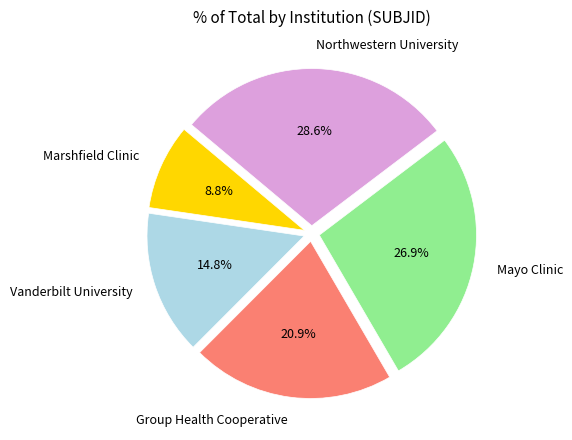

Is there any slice that represents more than half of the pie?

No